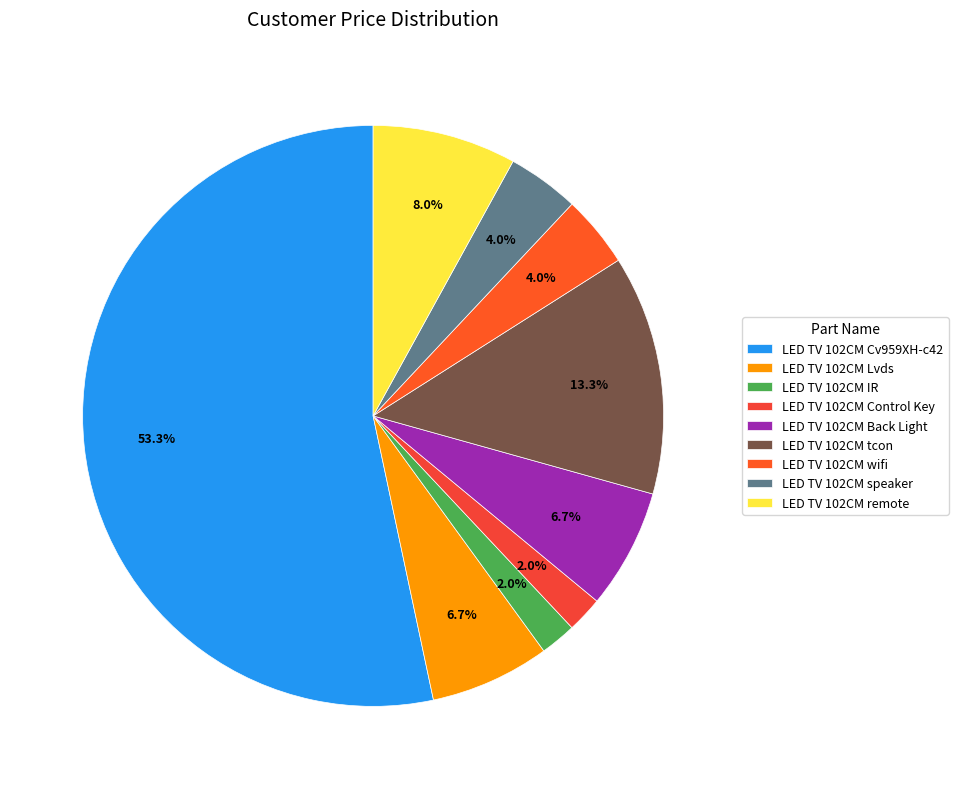

What is the total percentage of LED TV 102CM remote and LED TV 102CM wifi?

12.0%